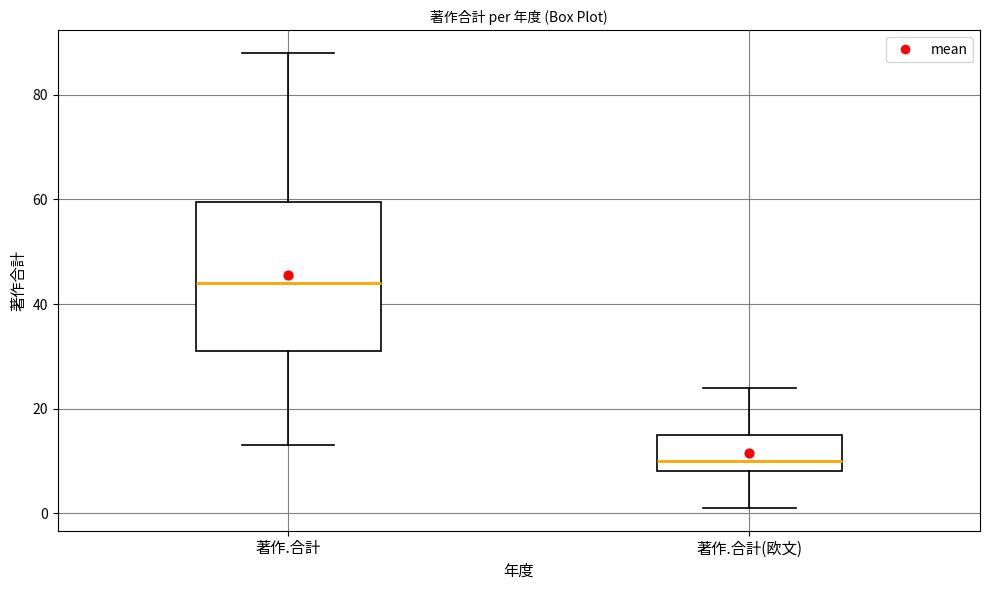

Which box's median line is the lowest?

著作.合計(欧文)